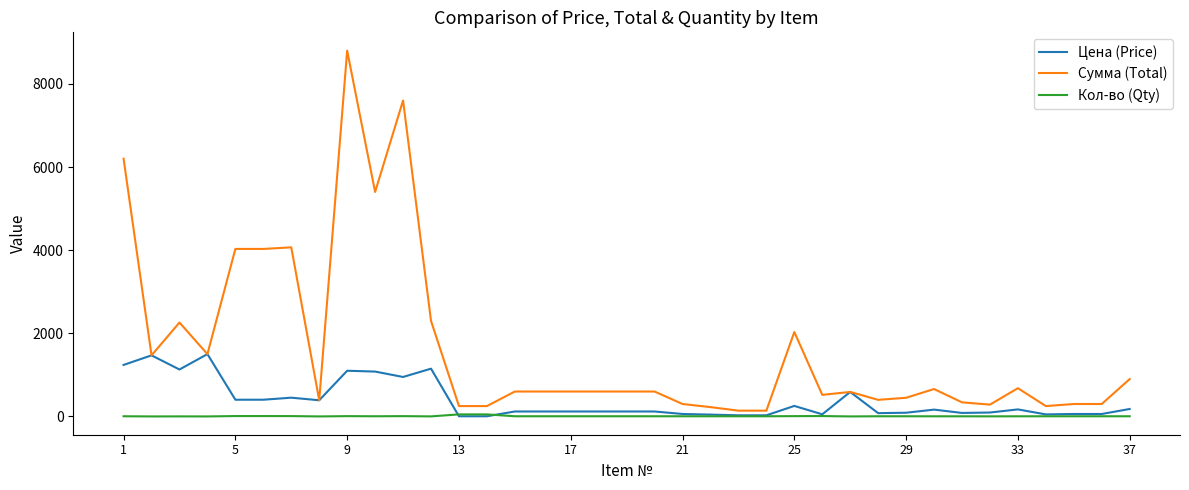

What is the maximum value for Сумма (Total)?

8800